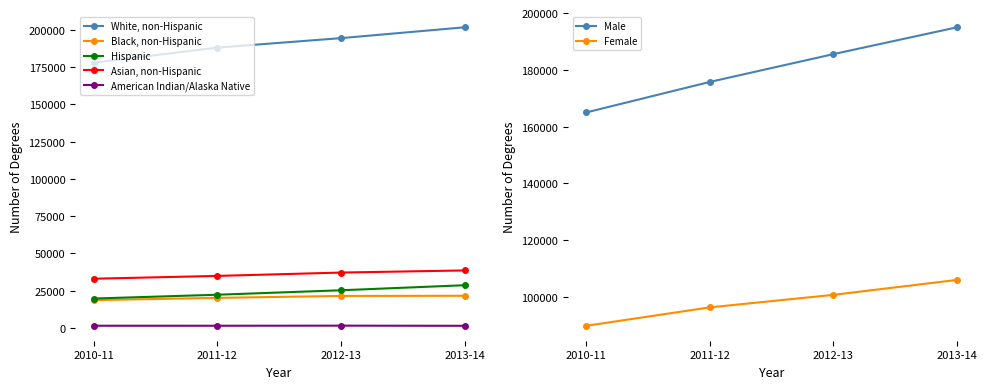

What is the label of the 2nd point from the right?

2012-13